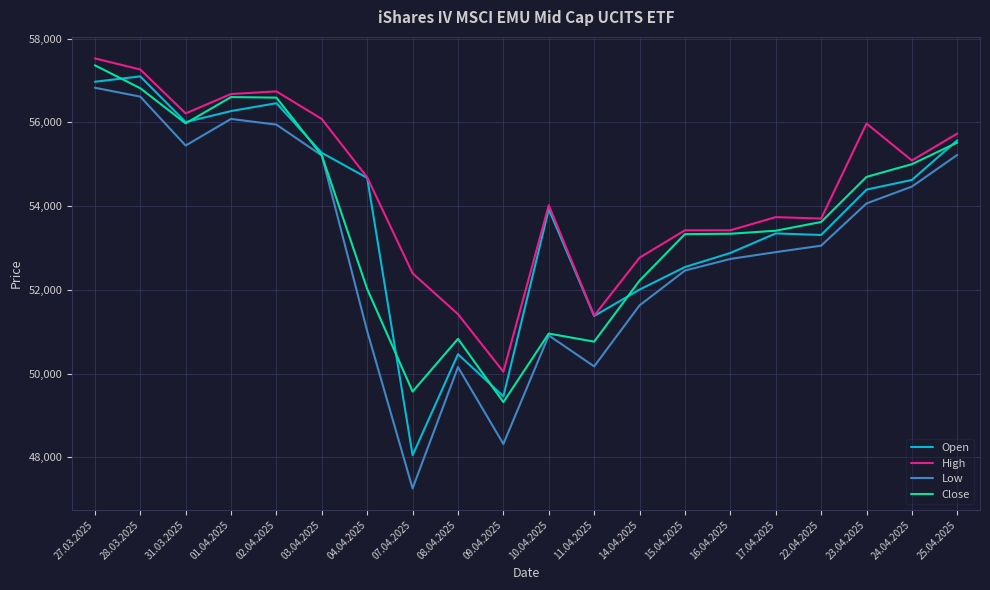

What is the total value across all series at 23.04.2025?

219136